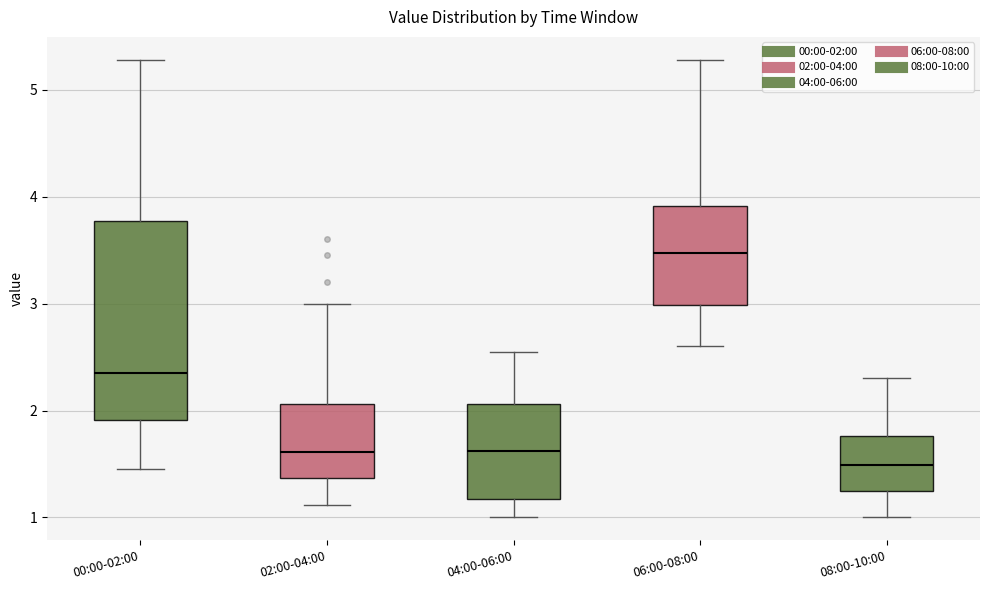

Reading left to right, transcribe this box plot: for each box, give where its median line is, the range the box spans, and where its two whiskers end, as read against the y-axis. The values are not printed on the chart, so give them approximately, as read against the axis.

00:00-02:00: median 2.4, box 1.9 to 3.8, whiskers 1.5 to 5.3
02:00-04:00: median 1.6, box 1.4 to 2.1, whiskers 1.1 to 3.0
04:00-06:00: median 1.6, box 1.2 to 2.1, whiskers 1.0 to 2.6
06:00-08:00: median 3.5, box 3.0 to 3.9, whiskers 2.6 to 5.3
08:00-10:00: median 1.5, box 1.2 to 1.8, whiskers 1.0 to 2.3